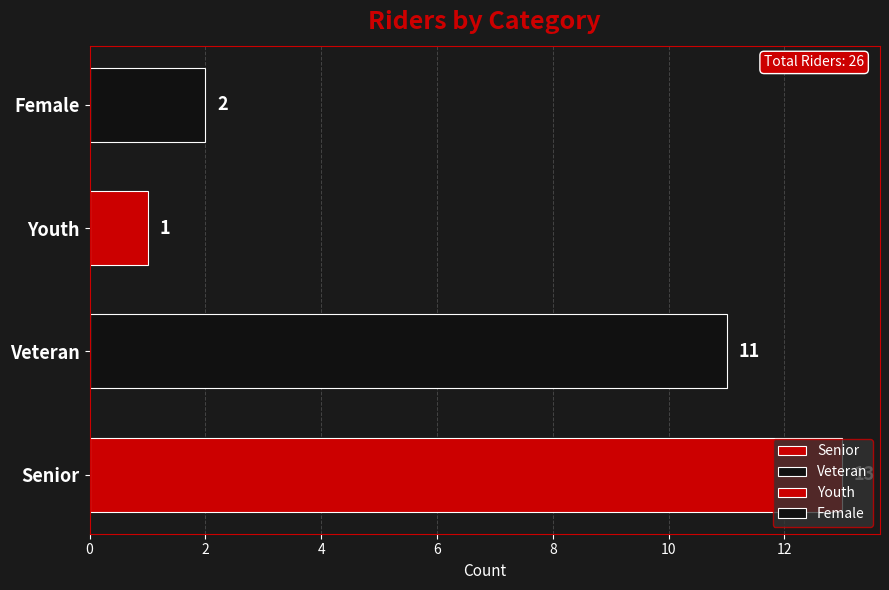

List the labels in order of value, largest first.

Senior, Veteran, Female, Youth